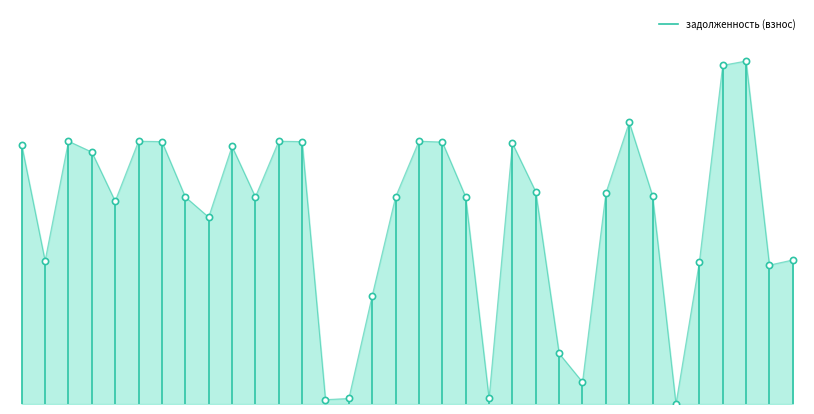

What is the change in value from −5 to 0?

+15510.7